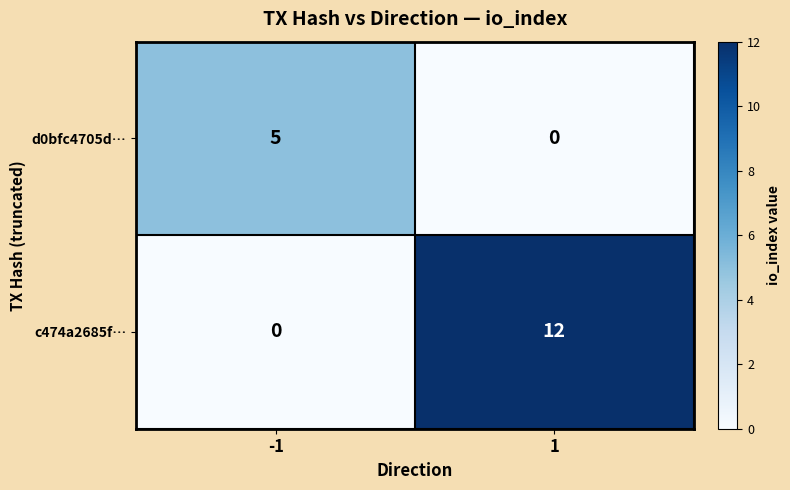

What is the sum of the d0bfc4705d… values at -1 and 1?

5